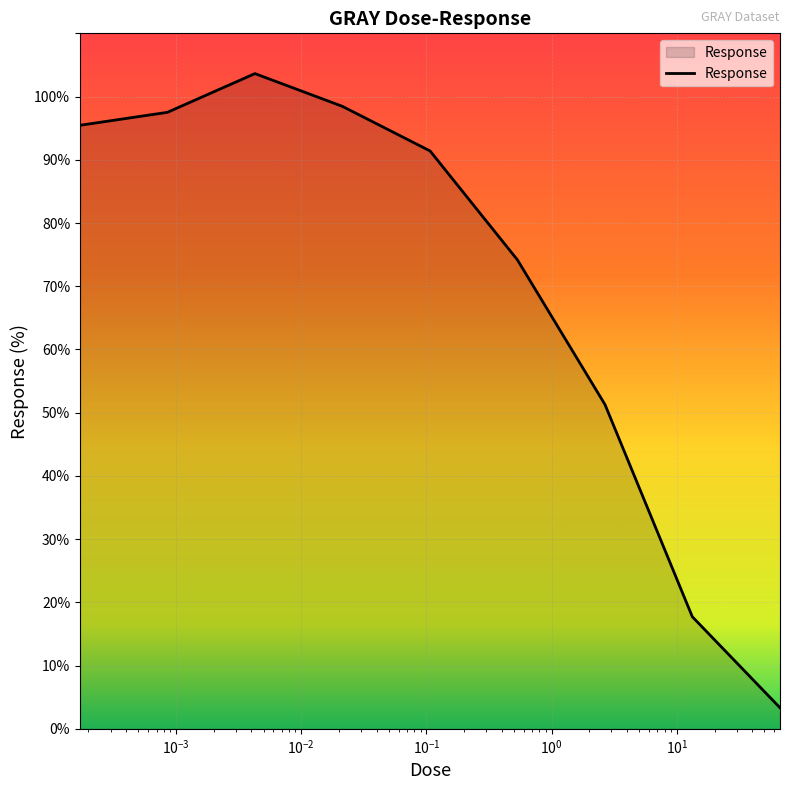

What is the greatest value displayed?

103.6